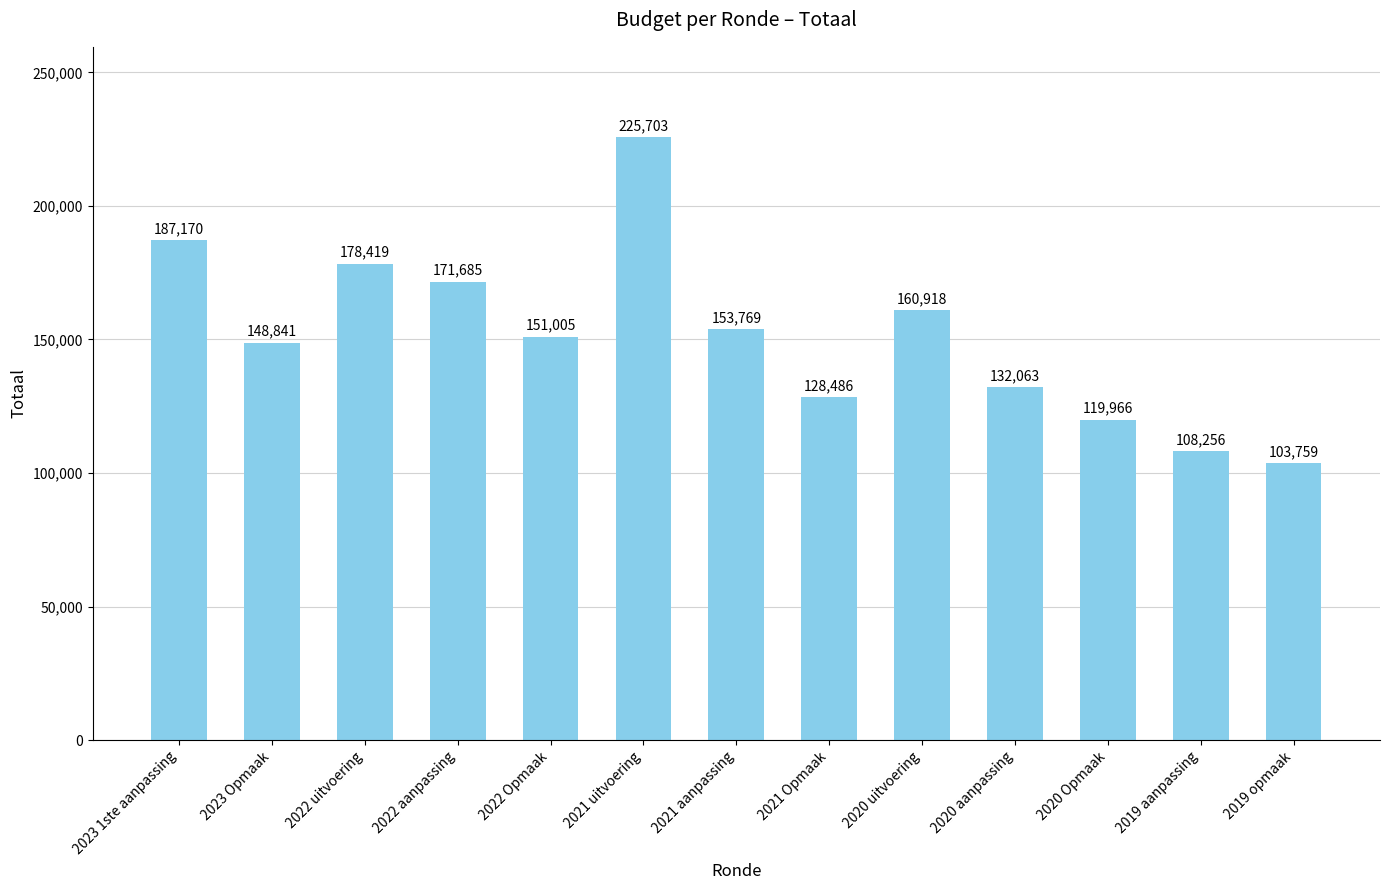

What is the sum of the values at 2020 Opmaak and 2020 aanpassing?

252029